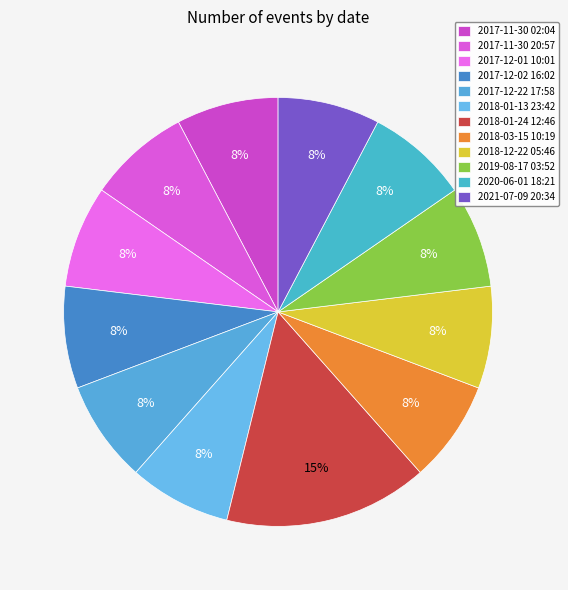

To the nearest percent, what percentage of the pie is 2017-11-30 02:04?

8%